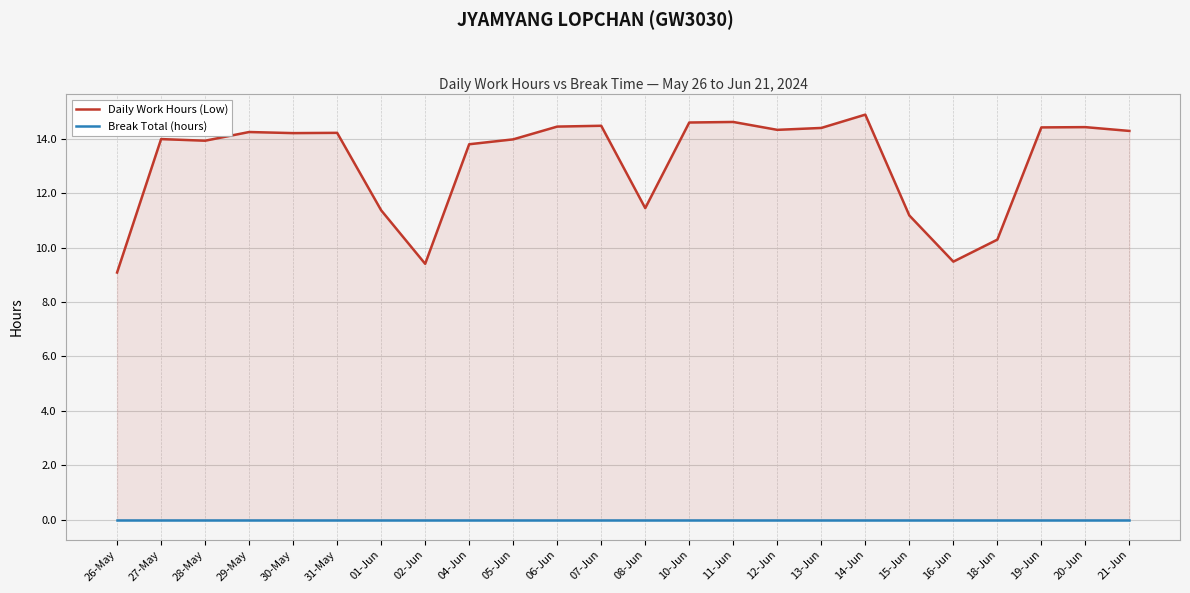

What position from the right is 07-Jun?

13